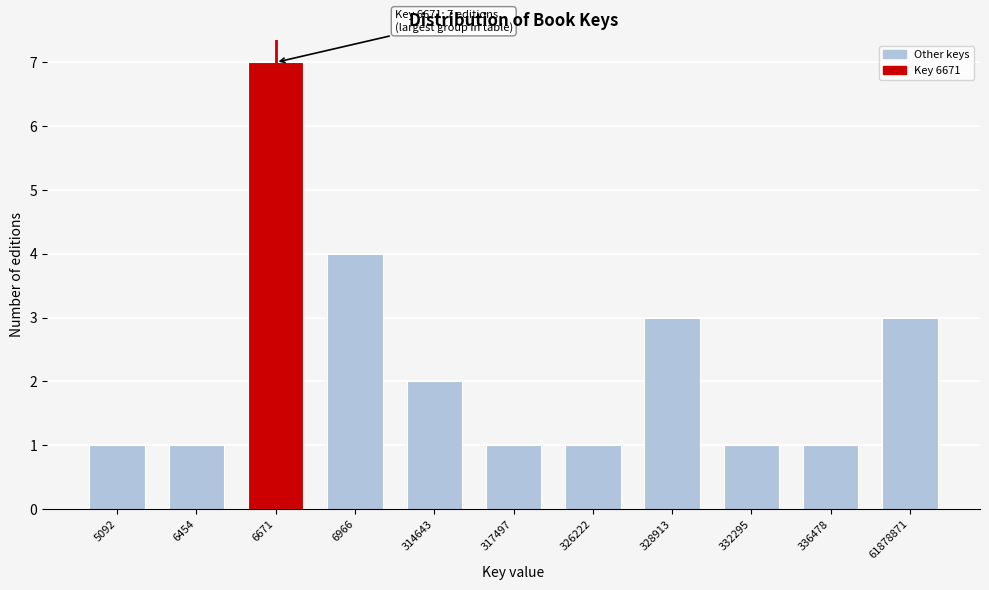

Reading right to left, extract all data points from this chart.

61878871=3	336478=1	332295=1	328913=3	326222=1	317497=1	314643=2	6966=4	6671=7	6454=1	5092=1